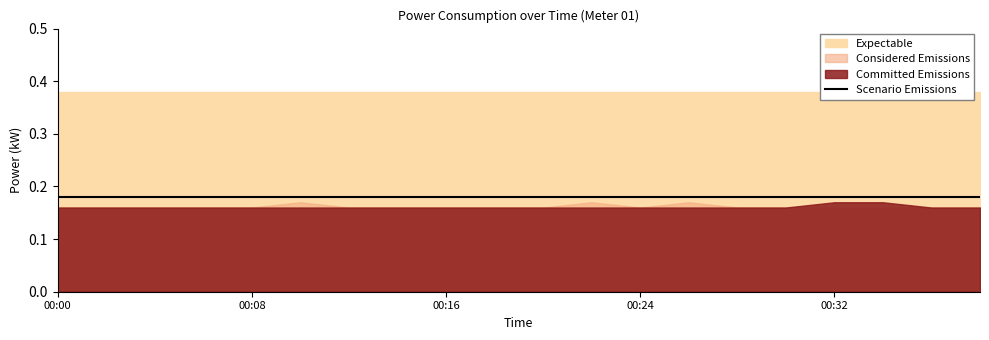

True or false: Expectable and Committed Emissions cross at least once.

False